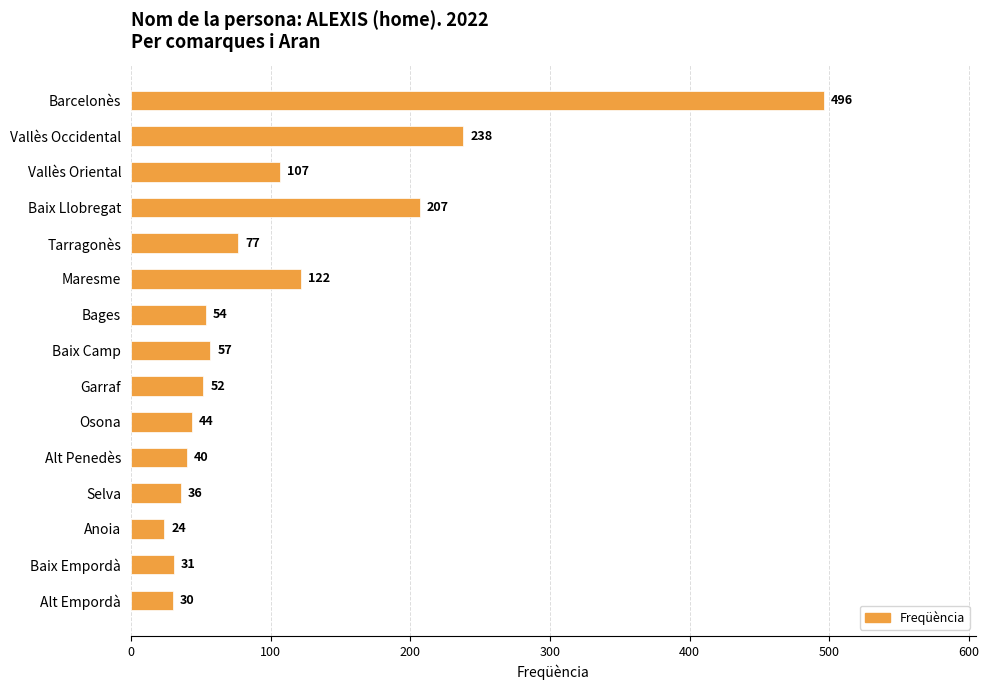

What is the value of the 3rd bar from the top?

107